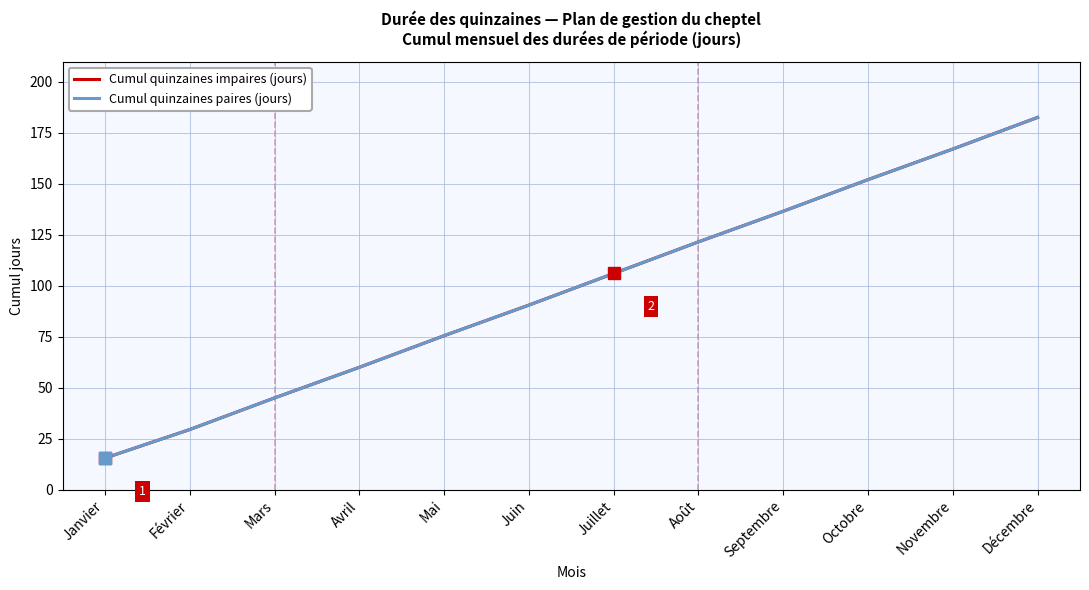

At which category is the sum across all series the highest?

Décembre